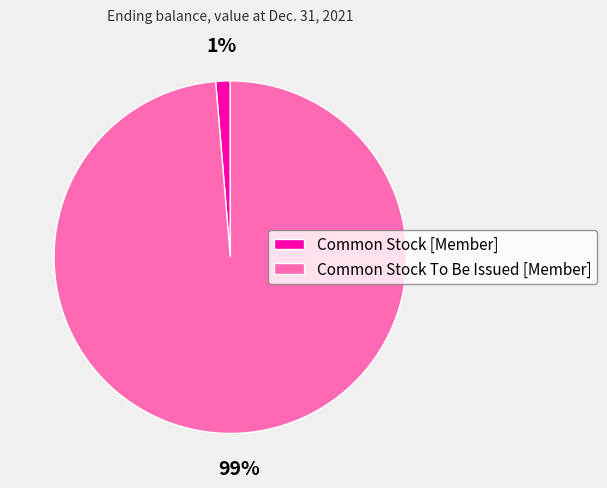

Rank the categories by value from highest to lowest.

Common Stock To Be Issued [Member], Common Stock [Member]